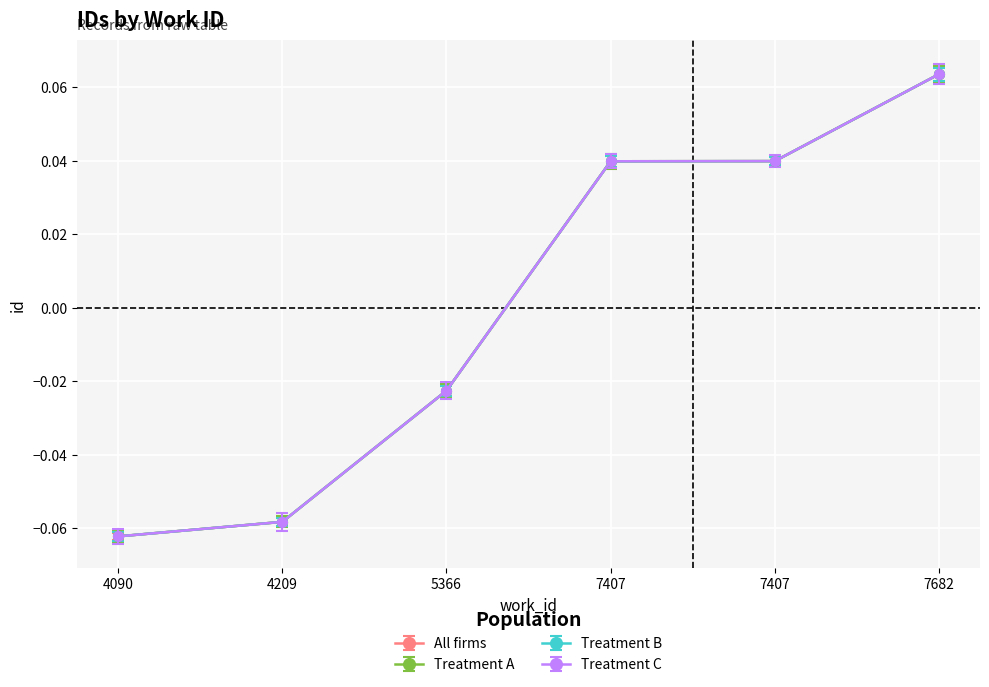

True or false: All firms and Treatment A intersect in this chart.

False